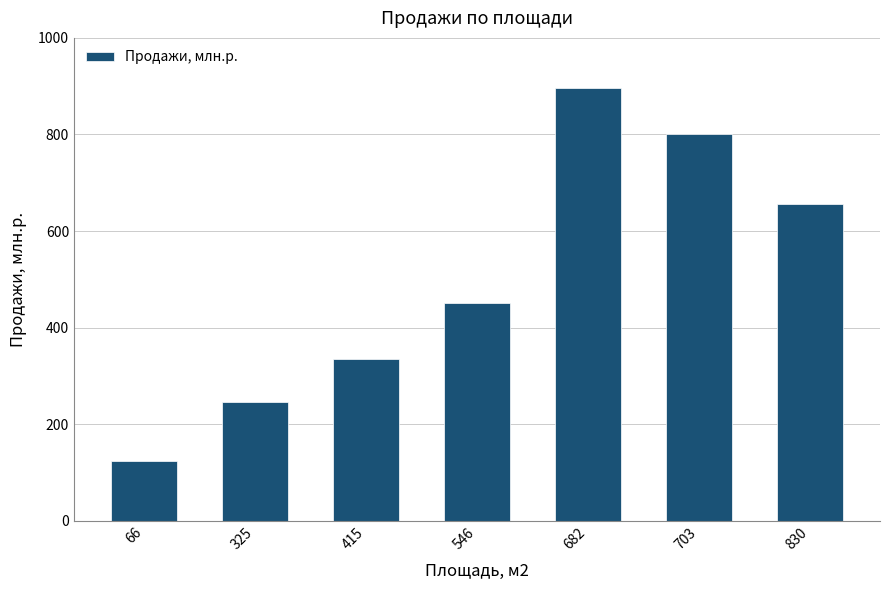

Where is the data nearest to the value 510?

546